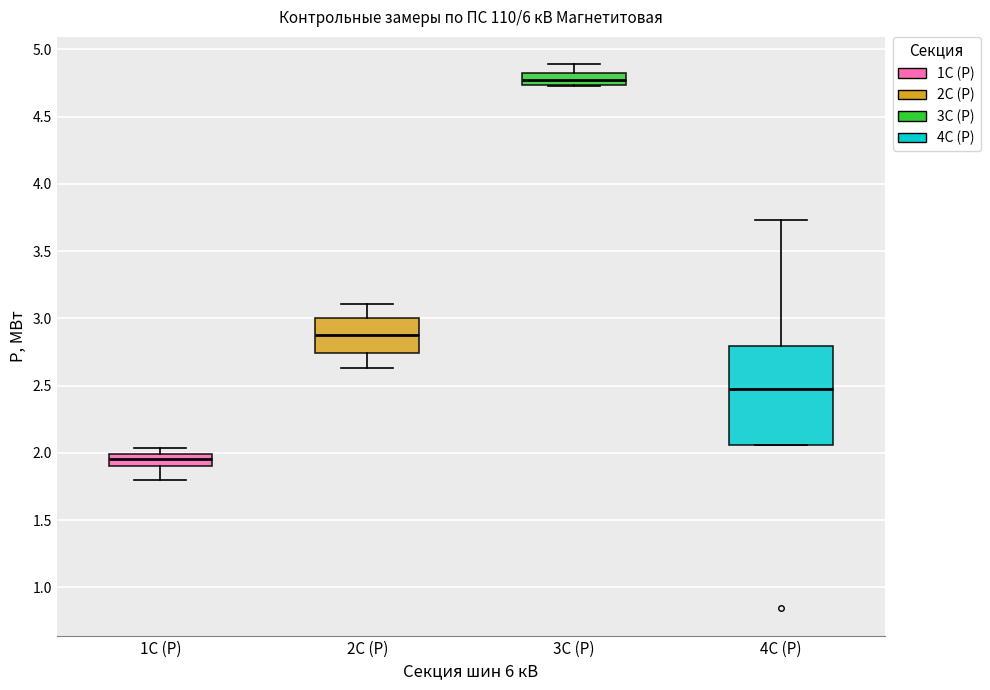

Which box's median line is the highest?

3С (P)